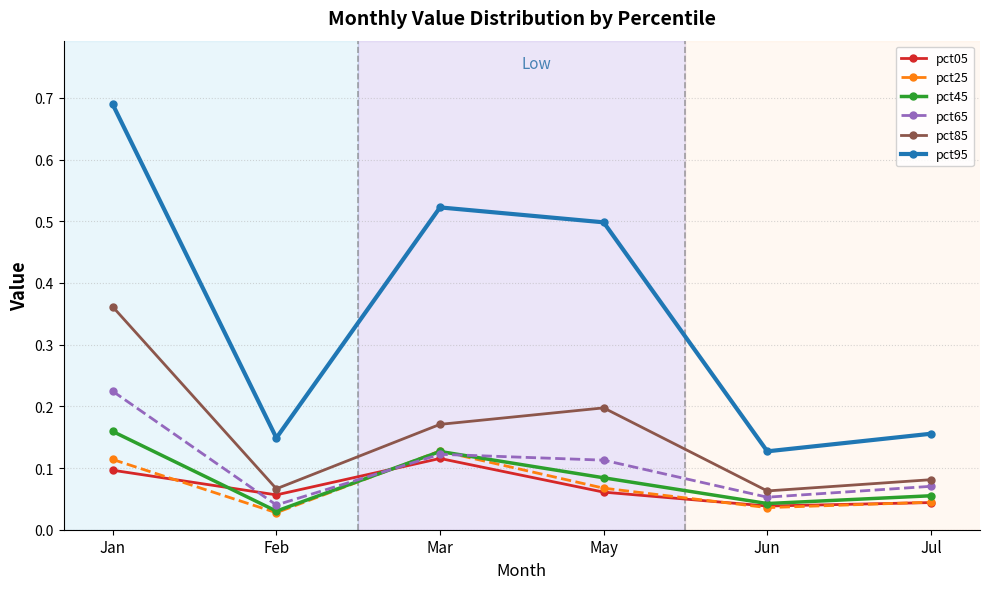

True or false: pct85 has a value of 0.0 at Jun.

False